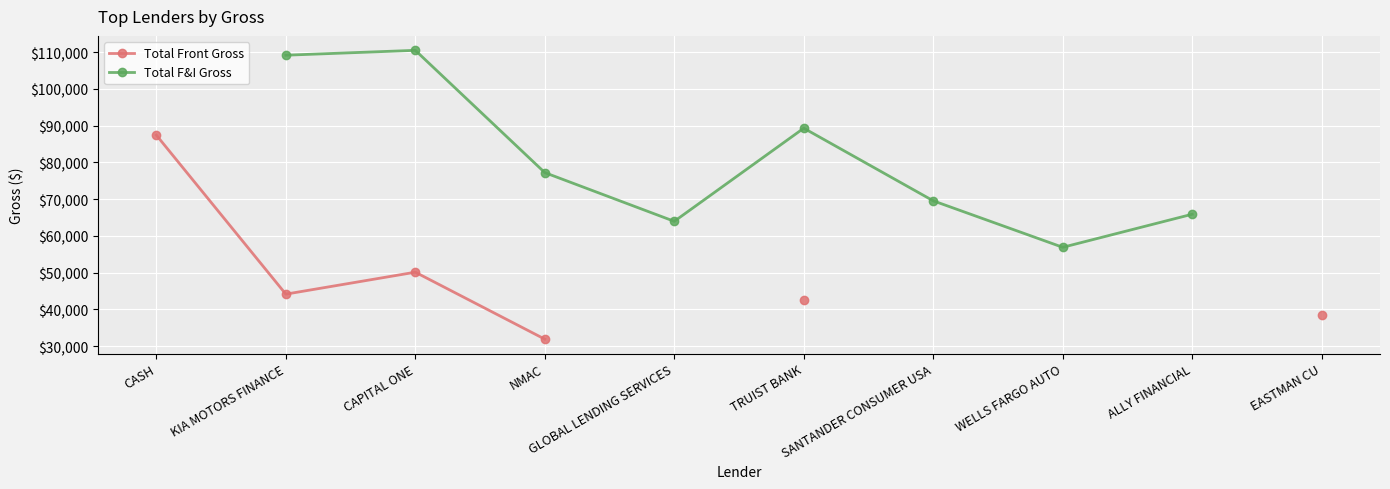

Is the value of Total Front Gross at NMAC greater than the value of Total F&I Gross at CASH?

No